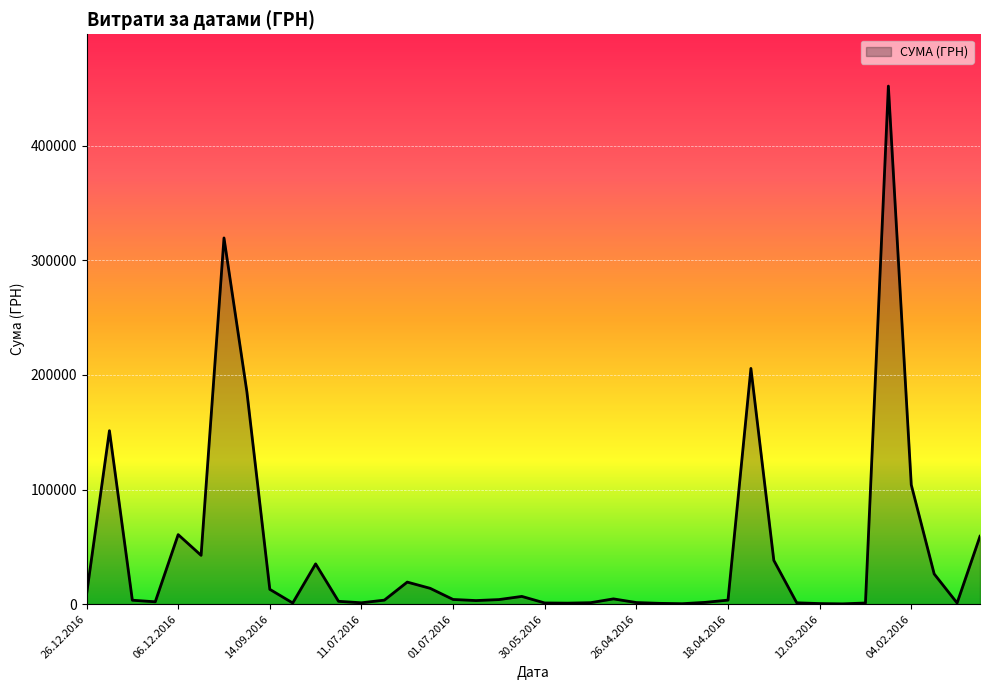

What is the greatest value displayed?

452100.0